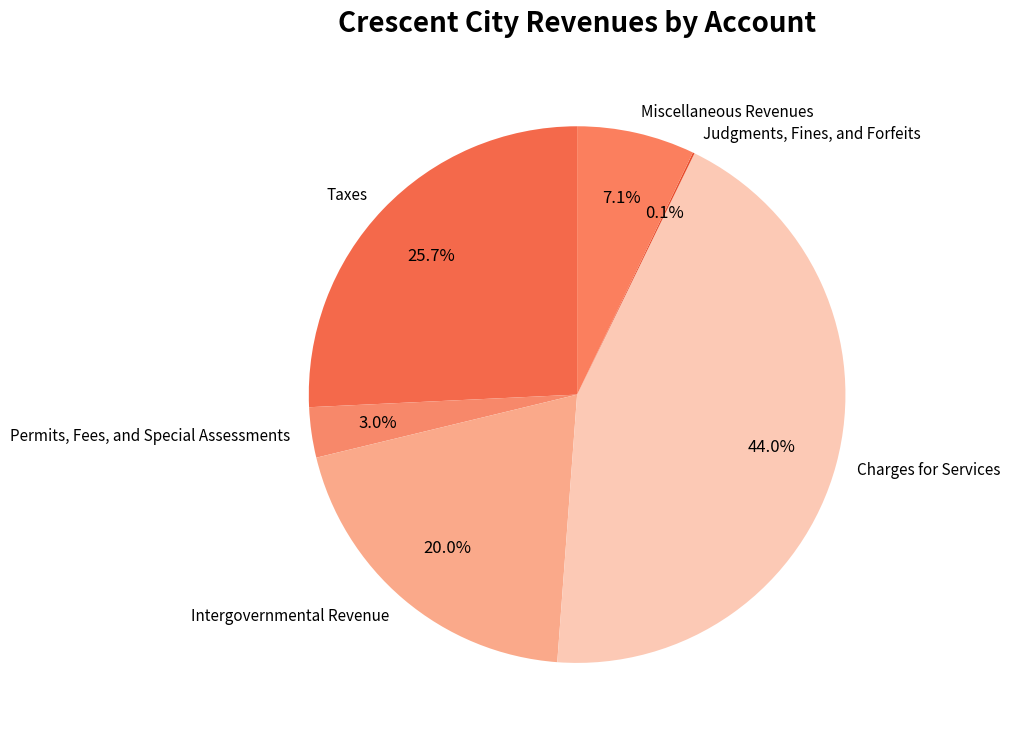

What is the ratio of the value at Intergovernmental Revenue to the value at Charges for Services?

0.5